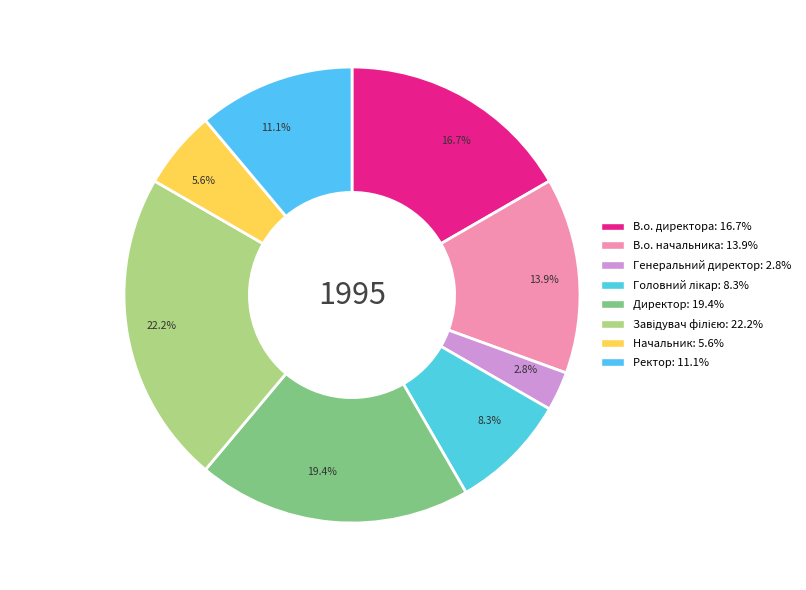

Does Генеральний директор represent more than half of the total?

No